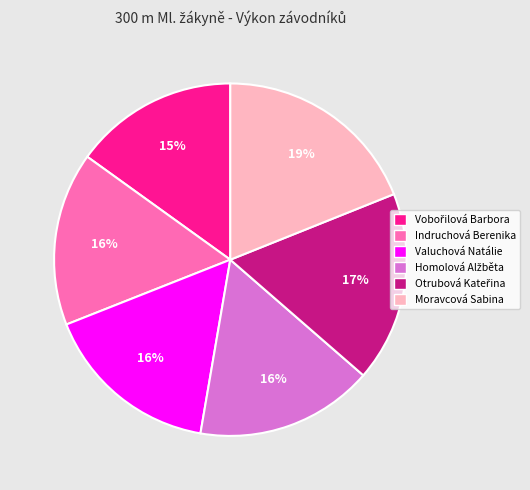

To the nearest percent, what is the difference between the largest and smallest slice percentages?

4%